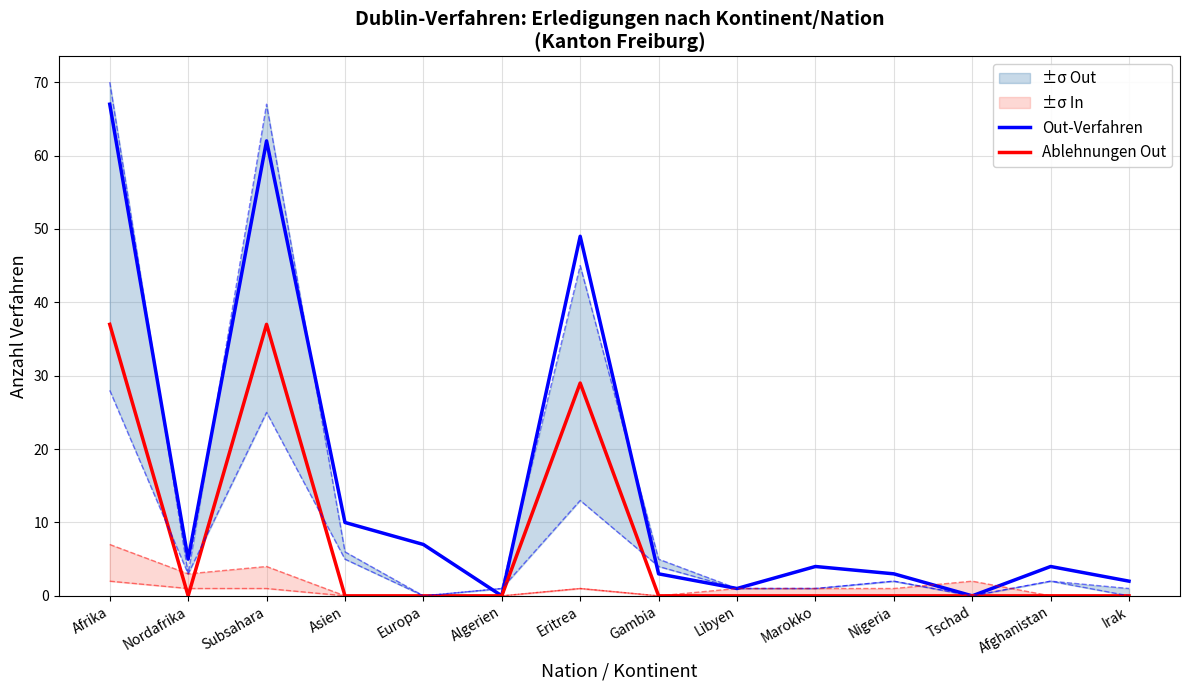

Between Afrika and Nigeria, which is larger?

Afrika